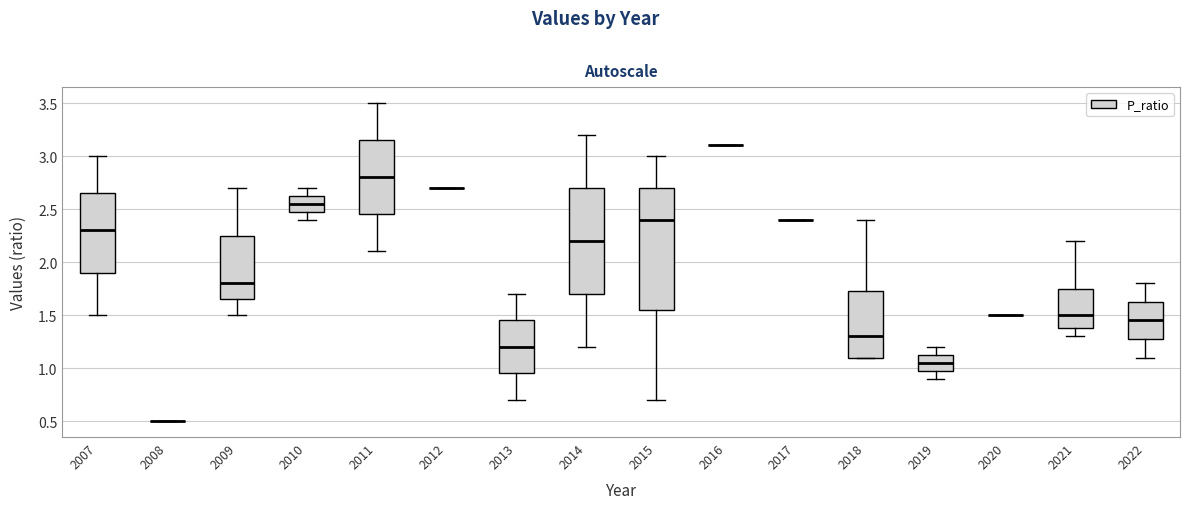

Reading left to right, read every box against the y-axis: the position of its median line, the range the box covers, and the ends of its whiskers. The values are not printed on the chart, so give them approximately, as read against the axis.

2007: median 2.30, box 1.90 to 2.65, whiskers 1.50 to 3.00
2008: box collapsed to a line at 0.50, whiskers 0.50 to 0.50
2009: median 1.80, box 1.65 to 2.25, whiskers 1.50 to 2.70
2010: median 2.55, box 2.50 to 2.65, whiskers 2.40 to 2.70
2011: median 2.80, box 2.45 to 3.15, whiskers 2.10 to 3.50
2012: box collapsed to a line at 2.70, whiskers 2.70 to 2.70
2013: median 1.20, box 0.95 to 1.45, whiskers 0.70 to 1.70
2014: median 2.20, box 1.70 to 2.70, whiskers 1.20 to 3.20
2015: median 2.40, box 1.55 to 2.70, whiskers 0.70 to 3.00
2016: box collapsed to a line at 3.10, whiskers 3.10 to 3.10
2017: box collapsed to a line at 2.40, whiskers 2.40 to 2.40
2018: median 1.30, box 1.10 to 1.75, whiskers 1.10 to 2.40
2019: median 1.05, box 1.00 to 1.15, whiskers 0.90 to 1.20
2020: box collapsed to a line at 1.50, whiskers 1.50 to 1.50
2021: median 1.50, box 1.40 to 1.75, whiskers 1.30 to 2.20
2022: median 1.45, box 1.30 to 1.65, whiskers 1.10 to 1.80